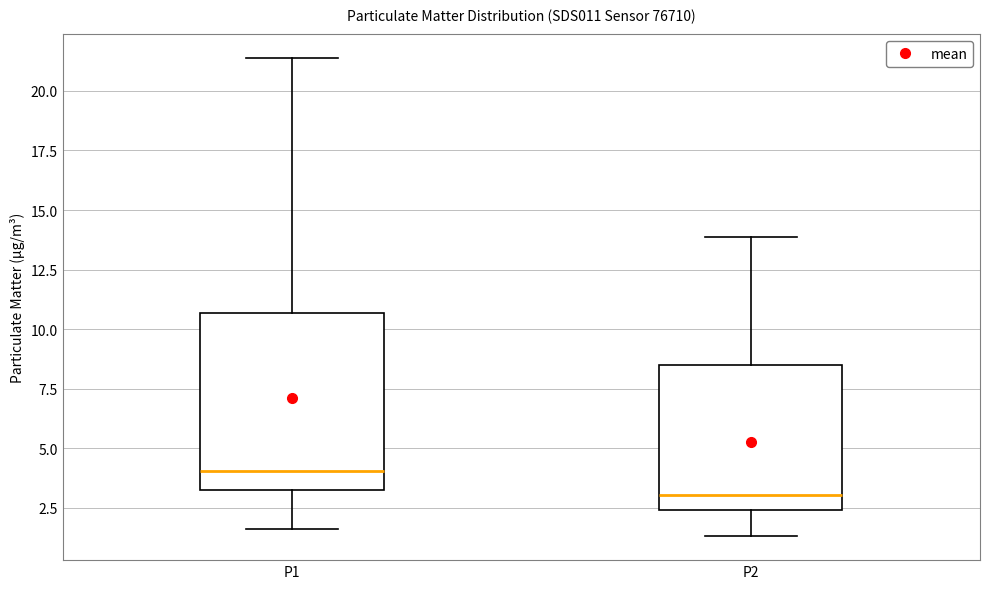

Where does the lower whisker of the box for P2 end on the y-axis? The values are not printed on the chart, so give them approximately, as read against the axis.

1.5